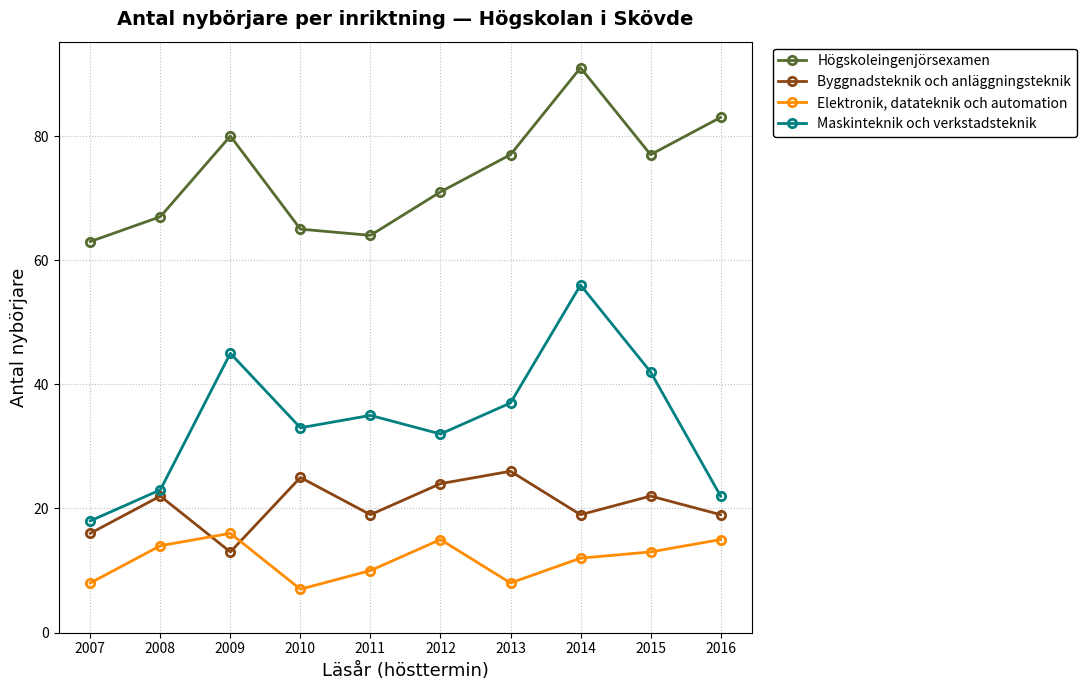

What are all the series names shown in the legend?

Högskoleingenjörsexamen, Byggnadsteknik och anläggningsteknik, Elektronik, datateknik och automation, Maskinteknik och verkstadsteknik